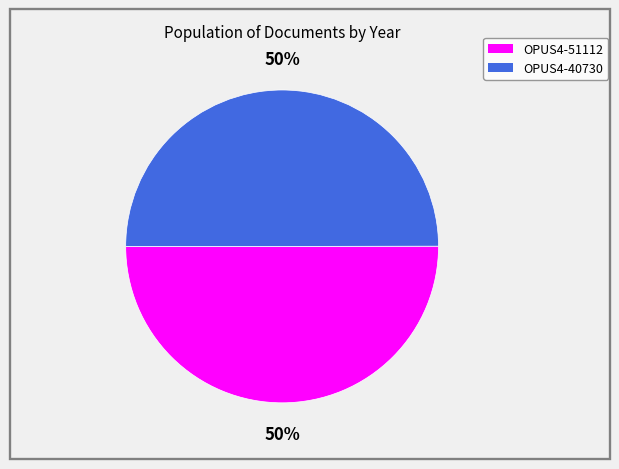

Is it true that OPUS4-51112 is 50% of the pie?

True